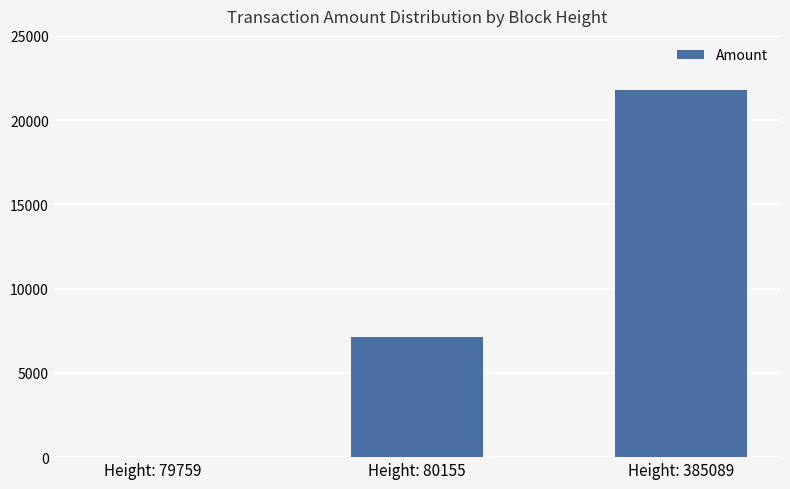

True or false: the data shows 10386 at Height: 79759.

False